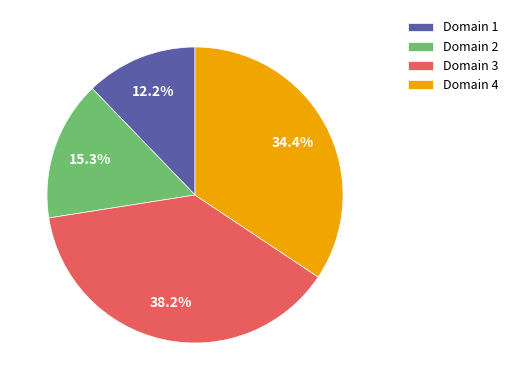

Does Domain 2 represent more than half of the total?

No